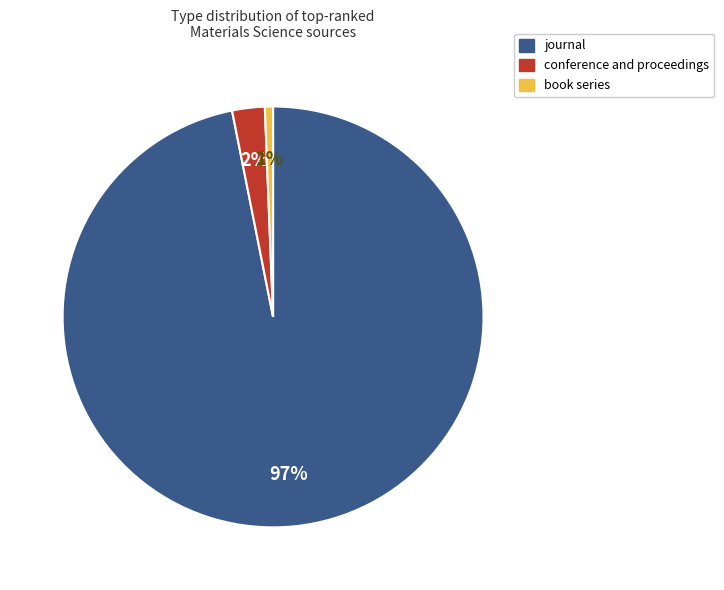

Which has a higher value, conference and proceedings or journal?

journal